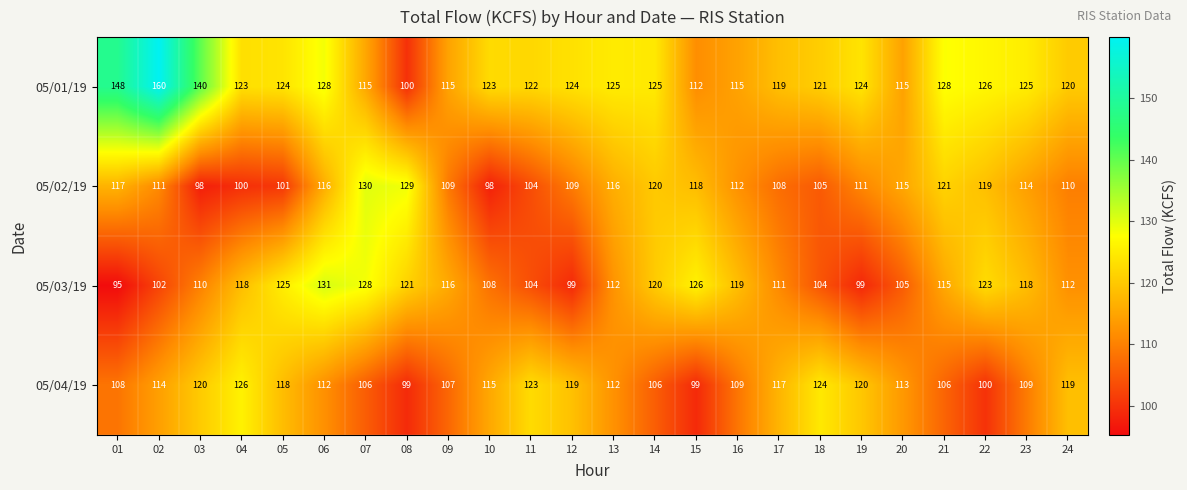

Which series has the largest range (max minus min)?

05/01/19